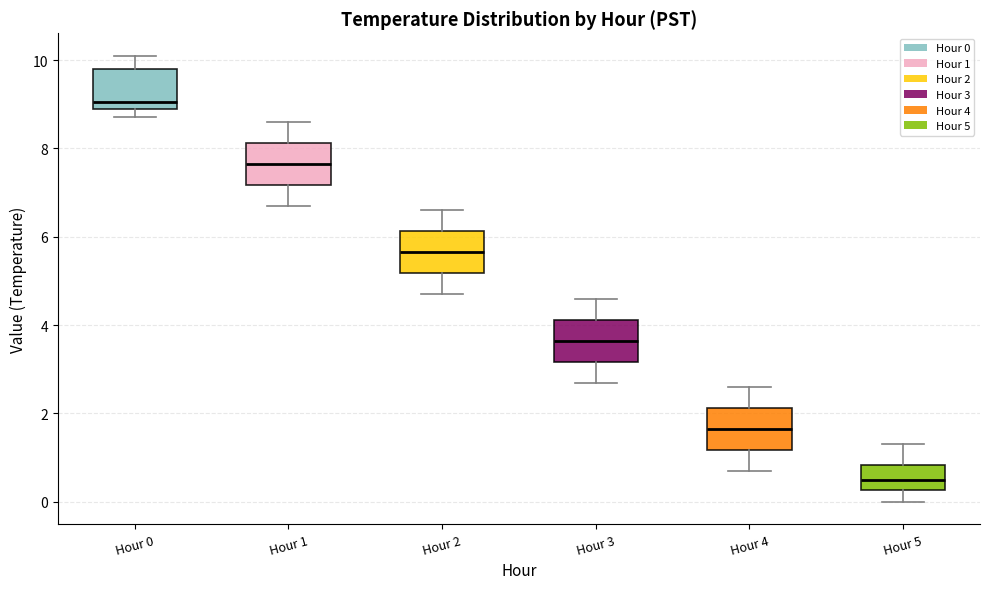

Where is the lower edge of the box for Hour 3 on the y-axis? The values are not printed on the chart, so give them approximately, as read against the axis.

3.2